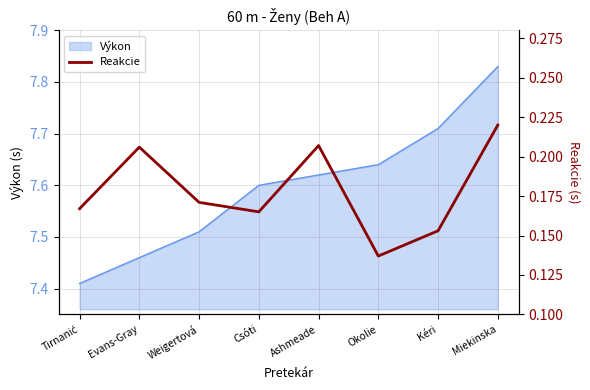

How many interior local valleys (lower than both neighbors) does the data have?

2